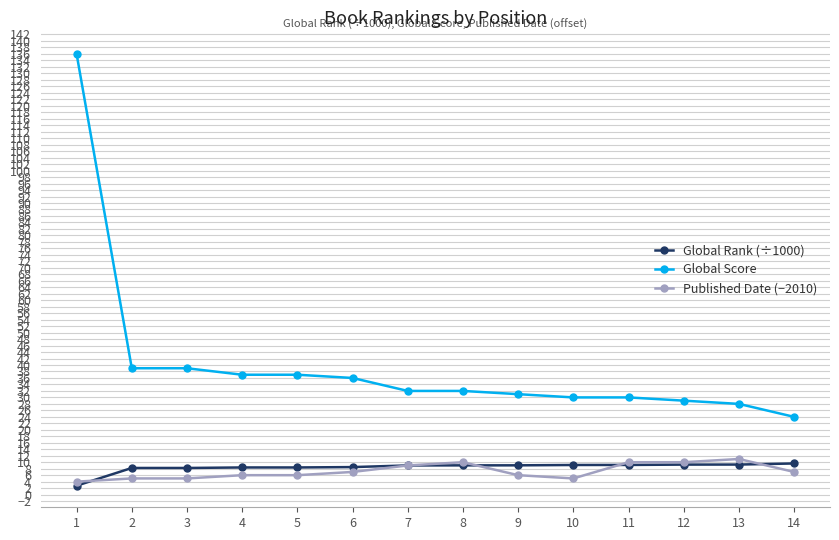

Is the value of Global Rank (÷1000) at 5 greater than the value of Global Score at 7?

No